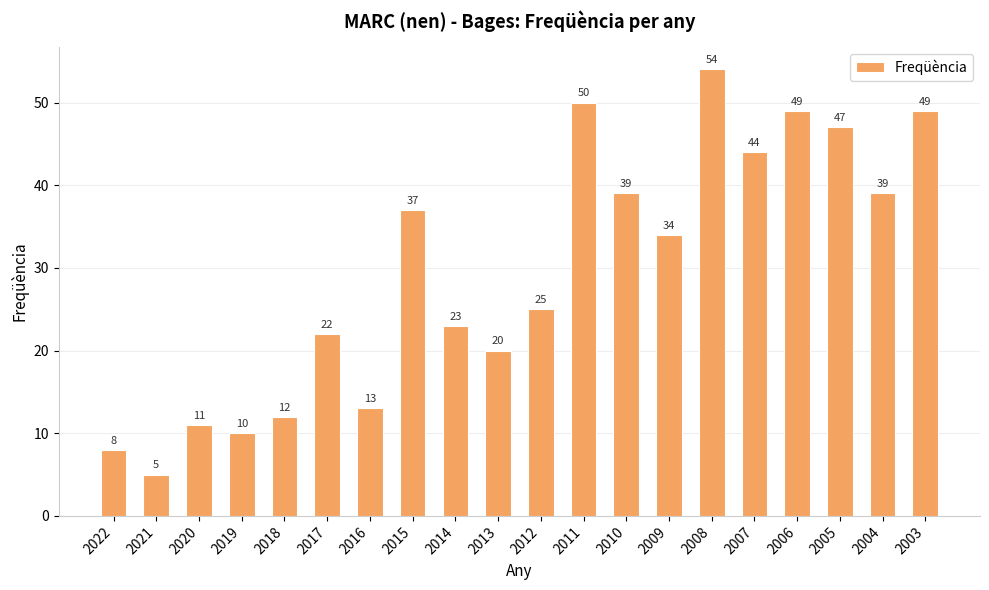

What is the greatest value displayed?

54